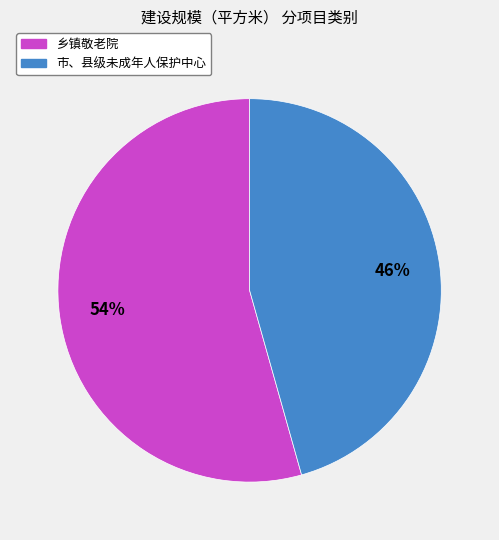

True or false: 市、县级未成年人保护中心 accounts for 46% of the total.

True